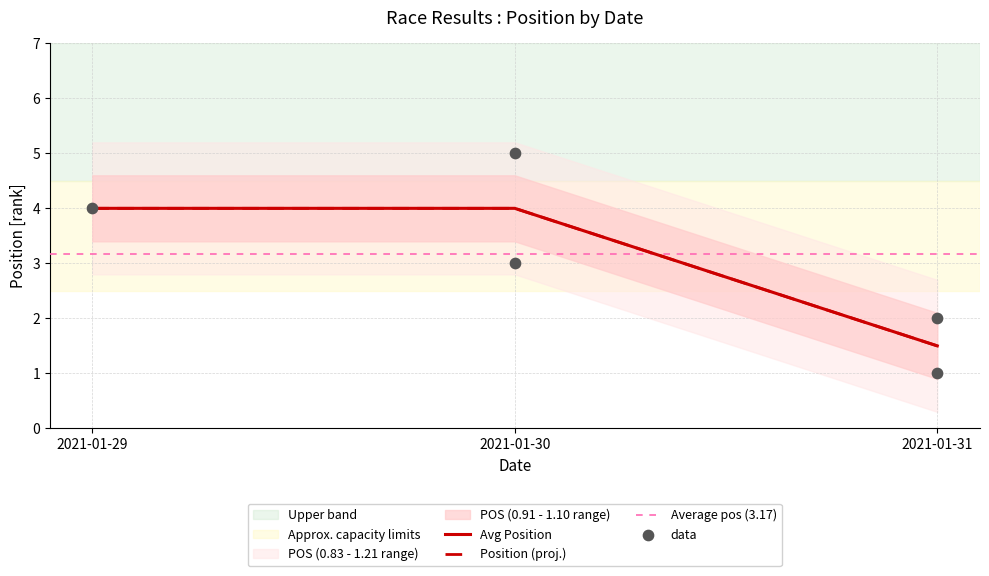

Approximately how many times larger is the value at 2021-01-31 compared to 2021-01-30?

0.4